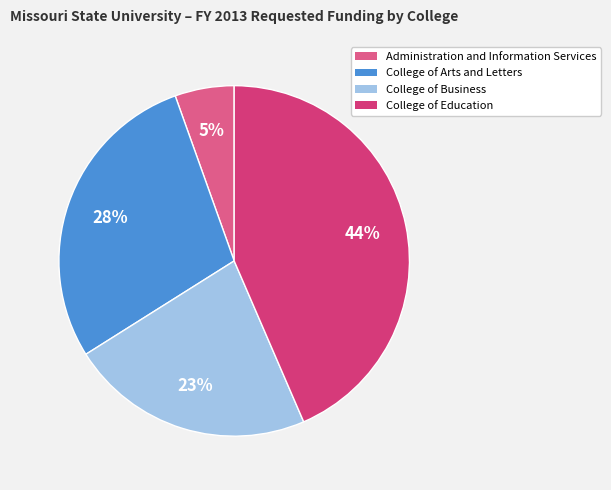

Does College of Arts and Letters represent more than half of the total?

No